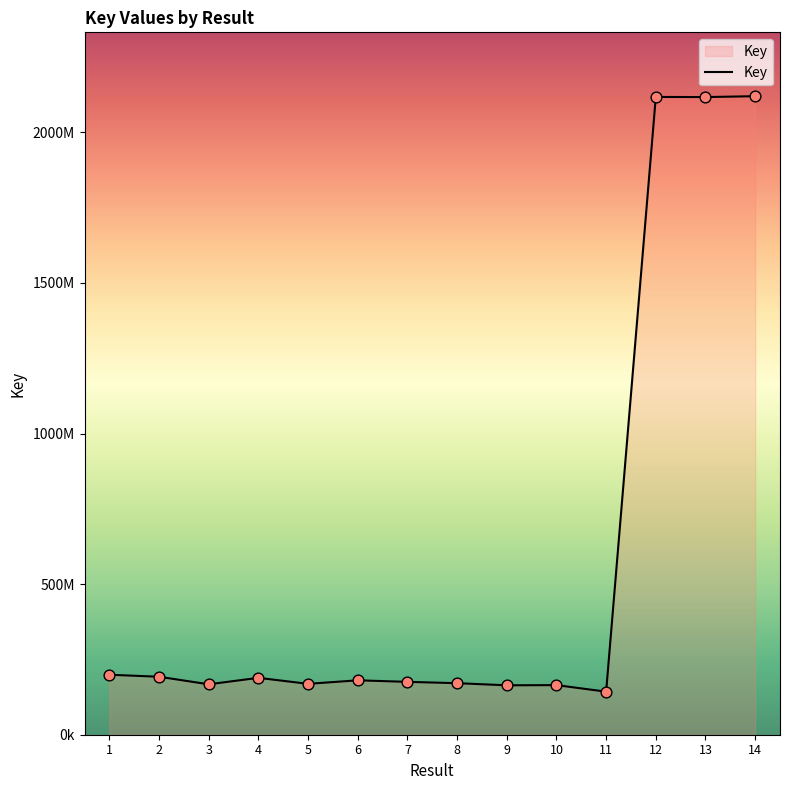

Between 4 and 3, which is larger?

4